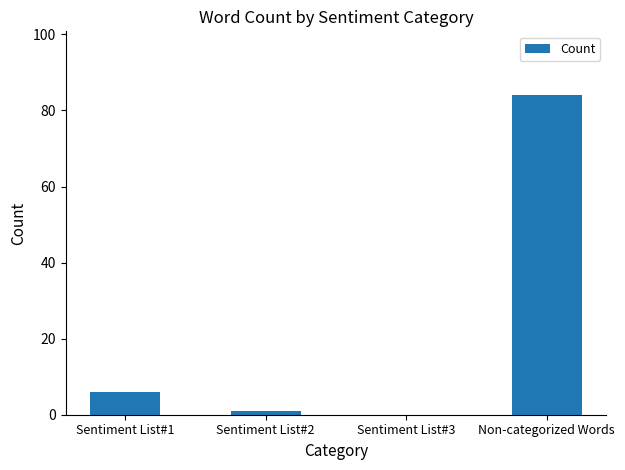

What is the approximate value at Non-categorized Words?

84